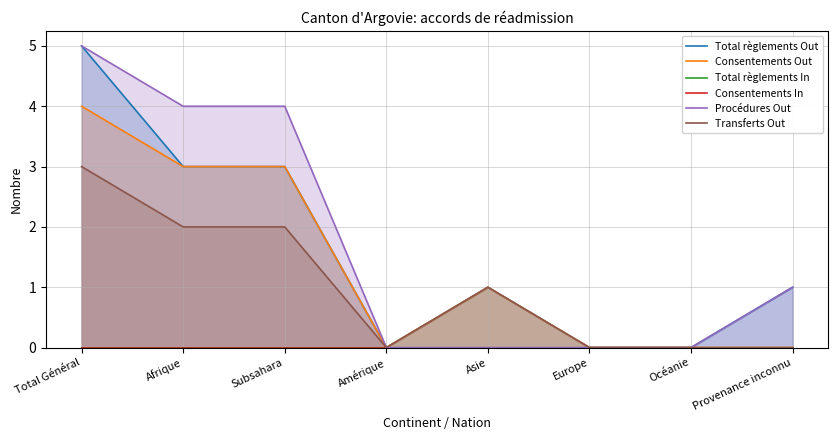

Reading left to right, list all the values displayed in this chart.

Total règlements Out: Total Général=5	Afrique=3	Subsahara=3	Amérique=0	Asie=1	Europe=0	Océanie=0	Provenance inconnu=1
Consentements Out: Total Général=4	Afrique=3	Subsahara=3	Amérique=0	Asie=1	Europe=0	Océanie=0	Provenance inconnu=0
Total règlements In: Total Général=0	Afrique=0	Subsahara=0	Amérique=0	Asie=0	Europe=0	Océanie=0	Provenance inconnu=0
Consentements In: Total Général=0	Afrique=0	Subsahara=0	Amérique=0	Asie=0	Europe=0	Océanie=0	Provenance inconnu=0
Procédures Out: Total Général=5	Afrique=4	Subsahara=4	Amérique=0	Asie=0	Europe=0	Océanie=0	Provenance inconnu=1
Transferts Out: Total Général=3	Afrique=2	Subsahara=2	Amérique=0	Asie=1	Europe=0	Océanie=0	Provenance inconnu=0